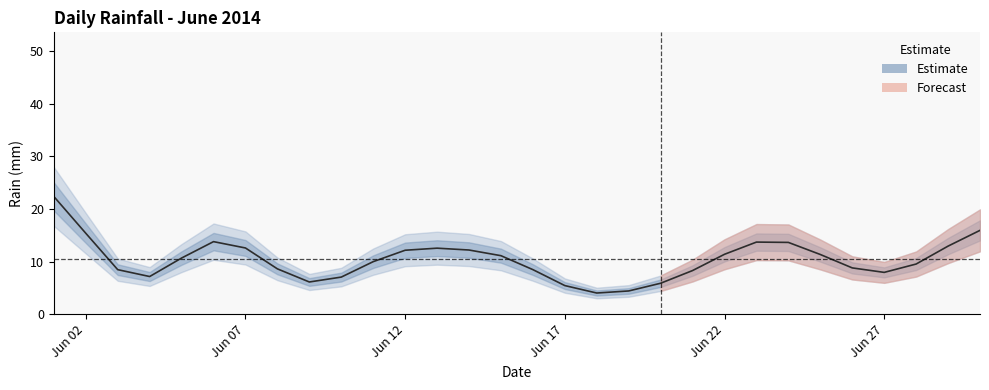

What is the smallest value displayed?

4.0